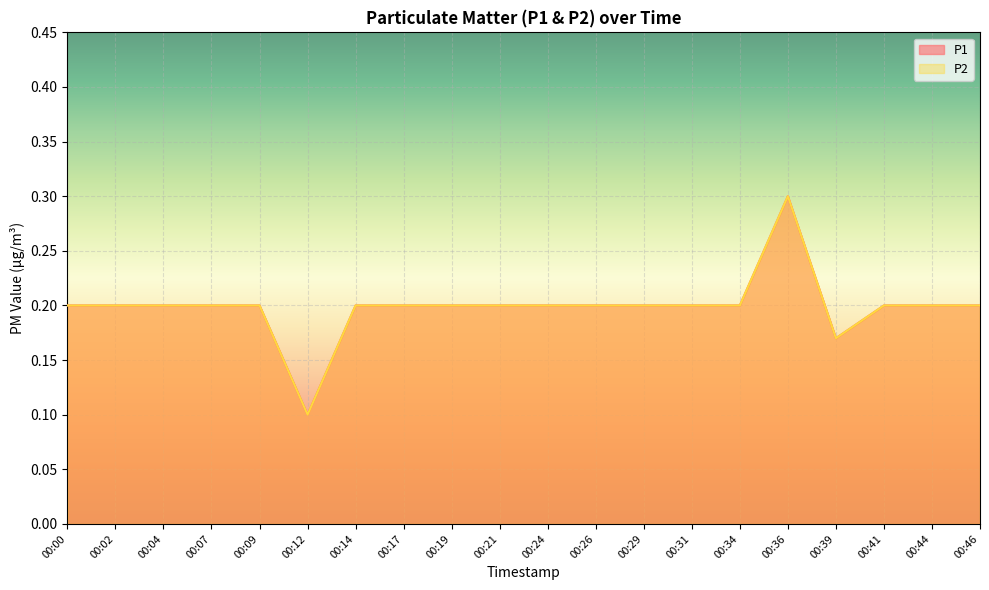

Between 00:02 and 00:14, which series saw the biggest shift?

P1